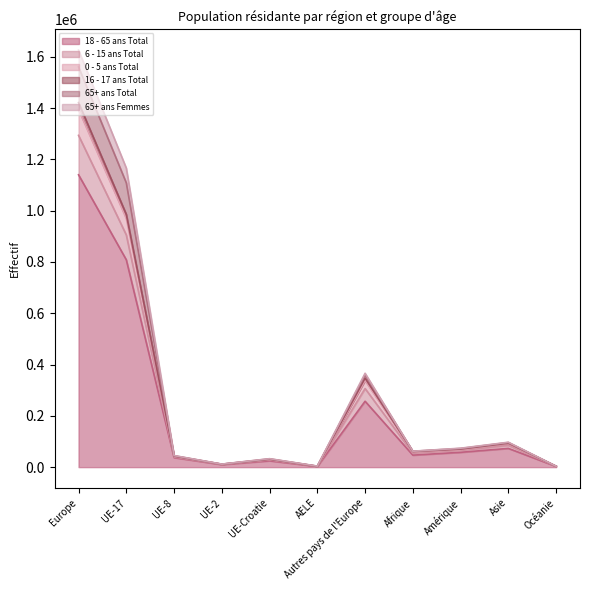

Reading left to right, what are all the values shown in this chart?

18 - 65 ans Total: Europe=1139765	UE-17=808385	UE-8=37207	UE-2=9817	UE-Croatie=24657	AELE=2791	Autres pays de l'Europe=256908	Afrique=46781	Amérique=57814	Asie=73058	Océanie=2745
6 - 15 ans Total: Europe=1421217	UE-17=985528	UE-8=43034	UE-2=11366	UE-Croatie=30800	AELE=3332	Autres pays de l'Europe=347157	Afrique=61043	Amérique=70521	Asie=93640	Océanie=3420
0 - 5 ans Total: Europe=1394063	UE-17=969118	UE-8=42639	UE-2=11194	UE-Croatie=30005	AELE=3292	Autres pays de l'Europe=337815	Afrique=59947	Amérique=68801	Asie=91902	Océanie=3377
16 - 17 ans Total: Europe=1293444	UE-17=905240	UE-8=39799	UE-2=10580	UE-Croatie=28344	AELE=3083	Autres pays de l'Europe=306398	Afrique=54109	Amérique=65277	Asie=84924	Océanie=3123
65+ ans Total: Europe=1625719	UE-17=1165744	UE-8=45223	UE-2=11793	UE-Croatie=33030	AELE=3978	Autres pays de l'Europe=365951	Afrique=62196	Amérique=73845	Asie=97145	Océanie=3637
65+ ans Femmes: Europe=1560303	UE-17=1108344	UE-8=44526	UE-2=11616	UE-Croatie=32272	AELE=3795	Autres pays de l'Europe=359750	Afrique=61869	Amérique=72739	Asie=95947	Océanie=3572